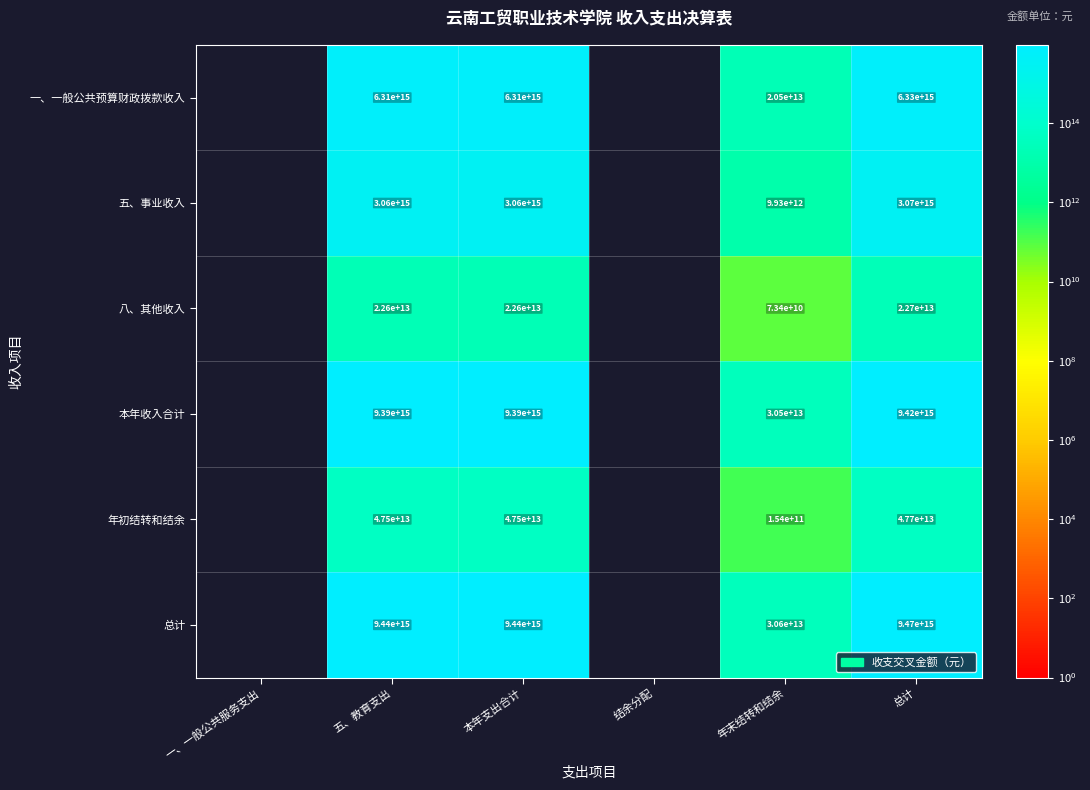

The value of 本年收入合计 at 年末结转和结余 is 9508929699957. True or false?

False